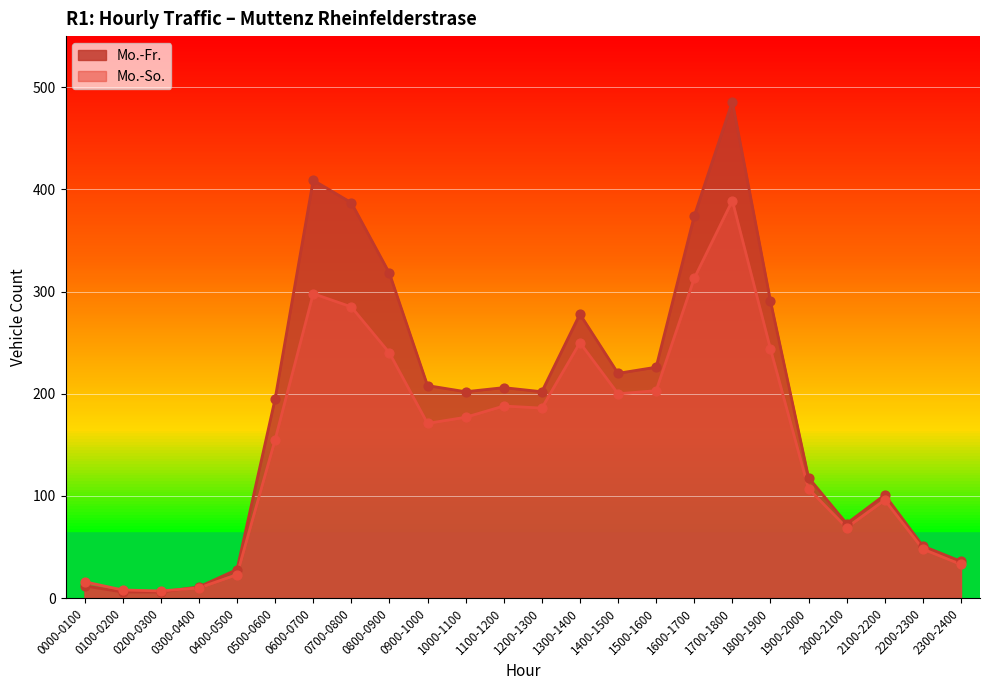

Which series reaches the minimum Y coordinate?

Mo.-Fr.